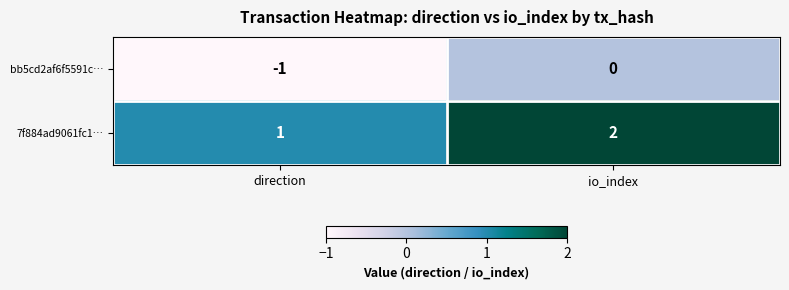

Rank the series at direction from highest to lowest value.

7f884ad9061fc1…, bb5cd2af6f5591c…